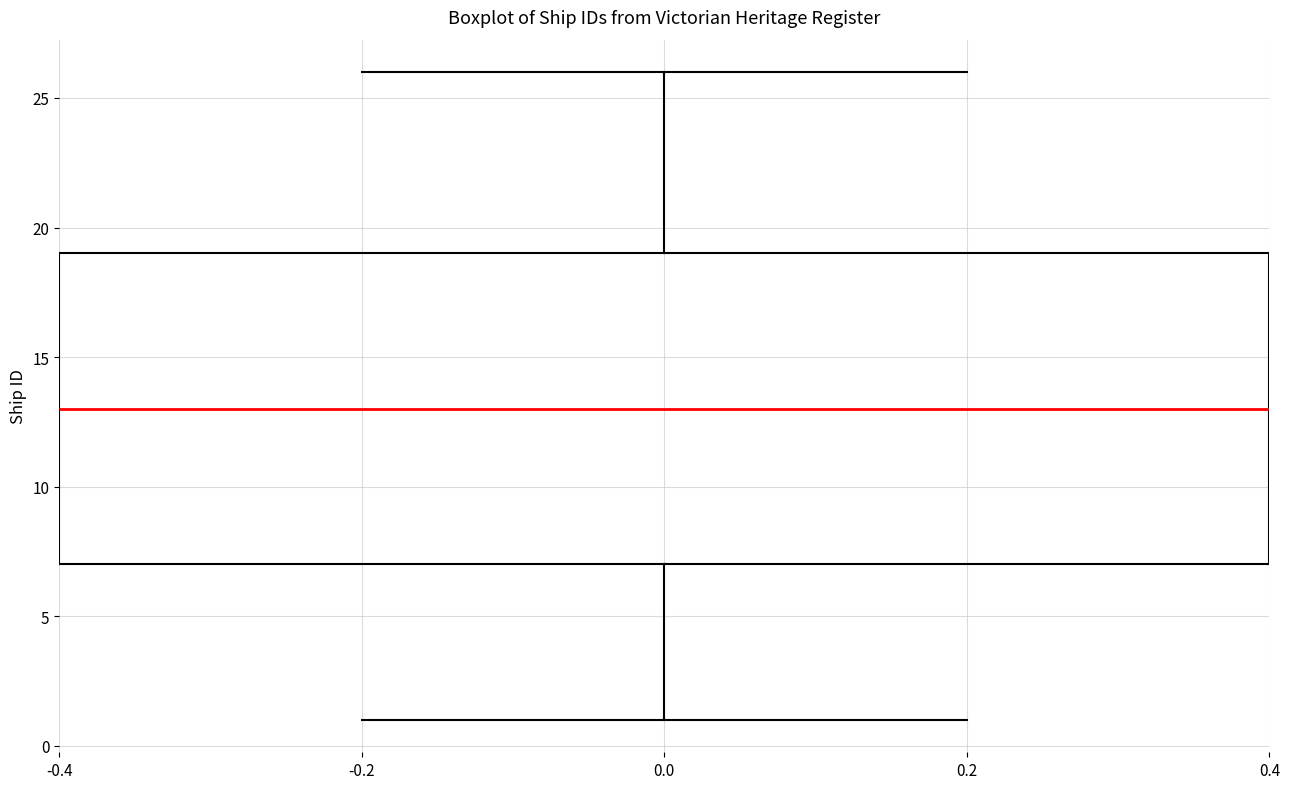

Transcribe this box plot: give where the median line is, the range the box spans, and where the two whiskers end, as read against the y-axis. The values are not printed on the chart, so give them approximately, as read against the axis.

median 13, box 7 to 19, whiskers 1 to 26